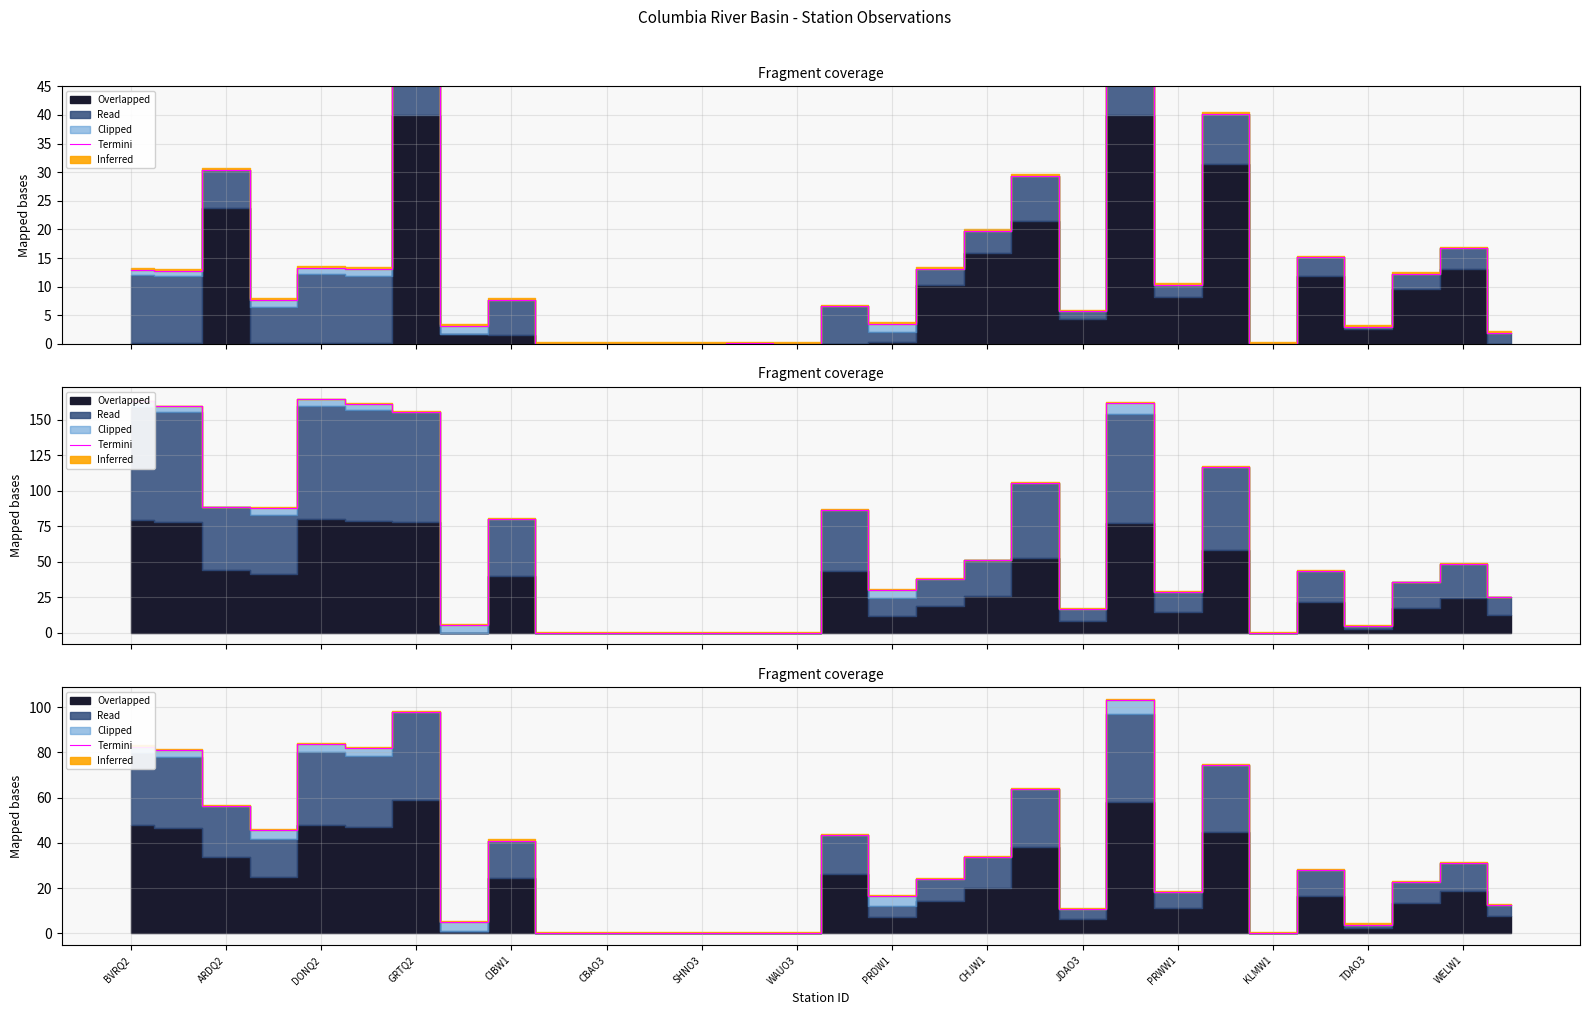

What is the value of the 27th point from the left?

3.8